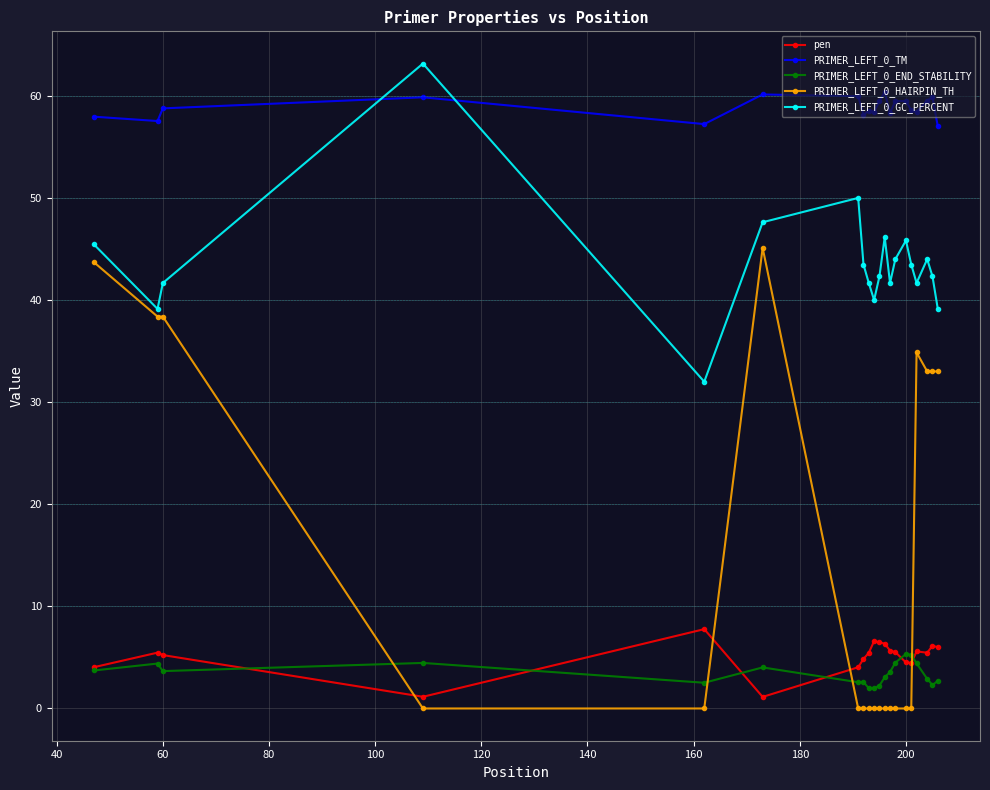

Which series has the largest total across all categories?

PRIMER_LEFT_0_TM